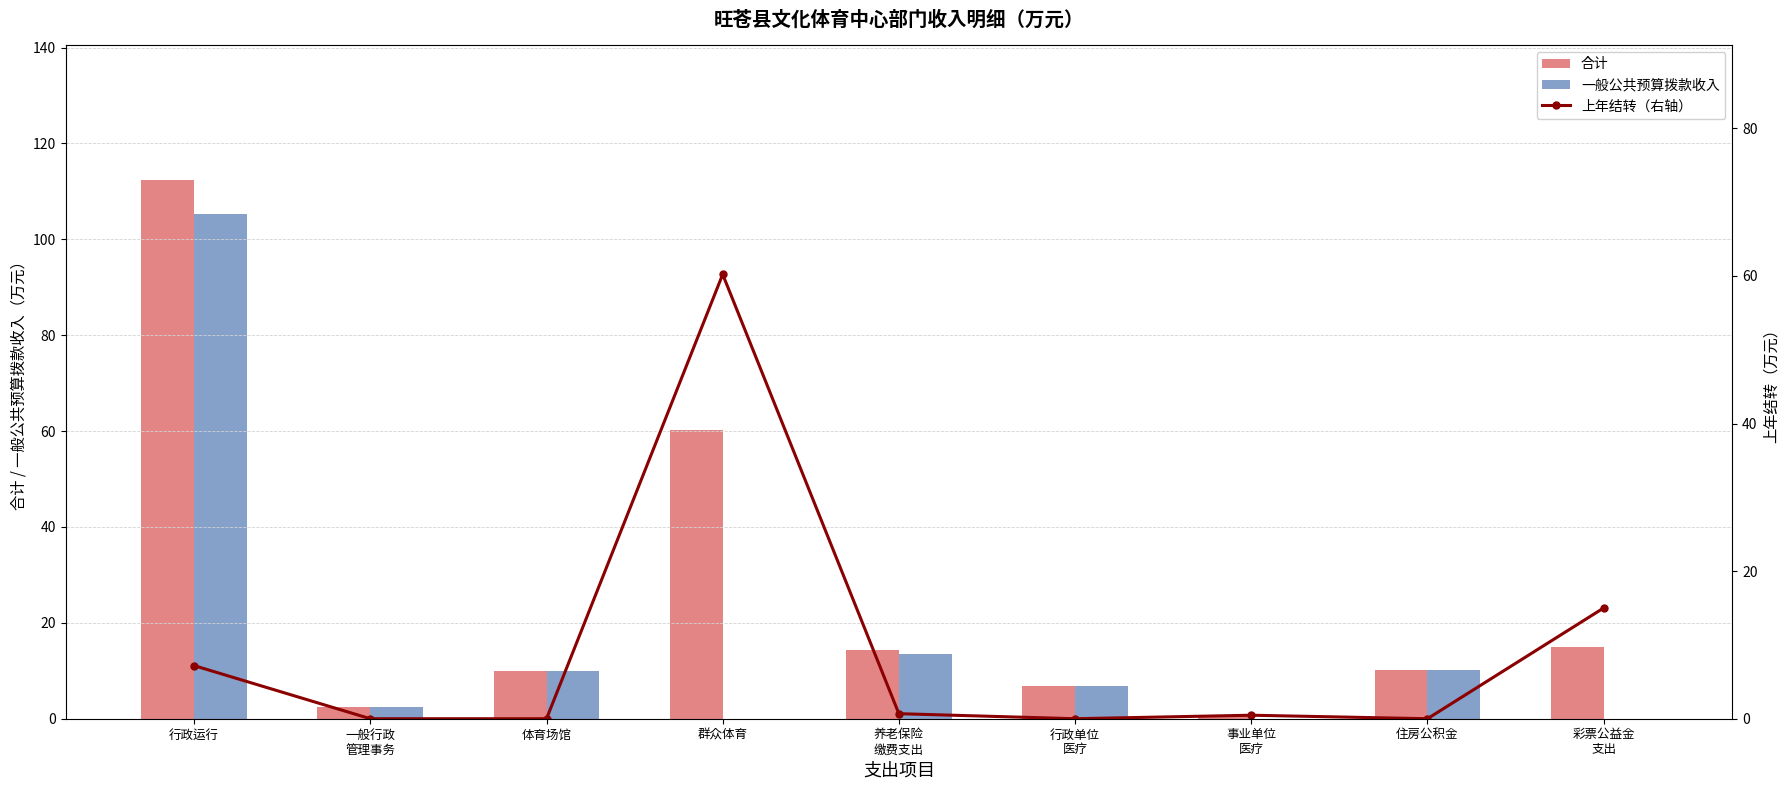

Read the 上年结转（右轴） value at 养老保险
缴费支出.

0.7